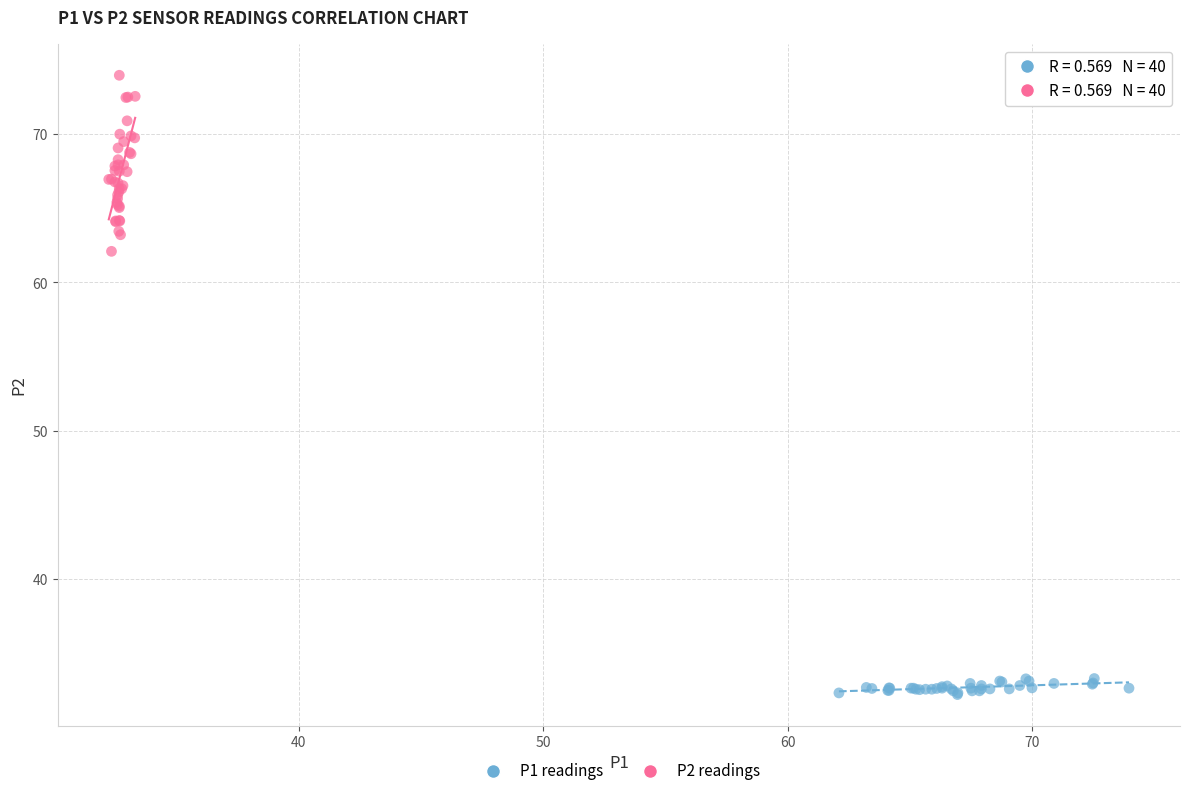

Which series has the widest spread of Y values?

P2 readings